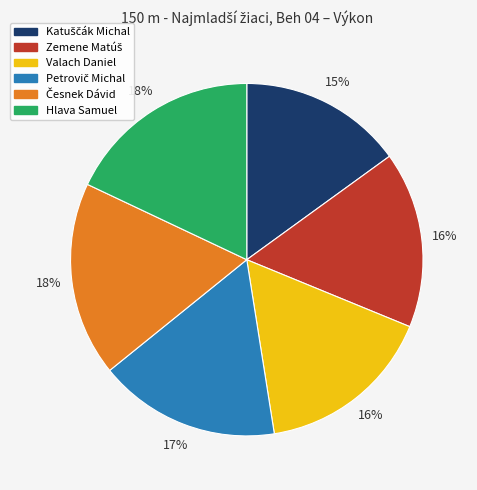

To the nearest percent, what percentage of the pie is Hlava Samuel?

18%